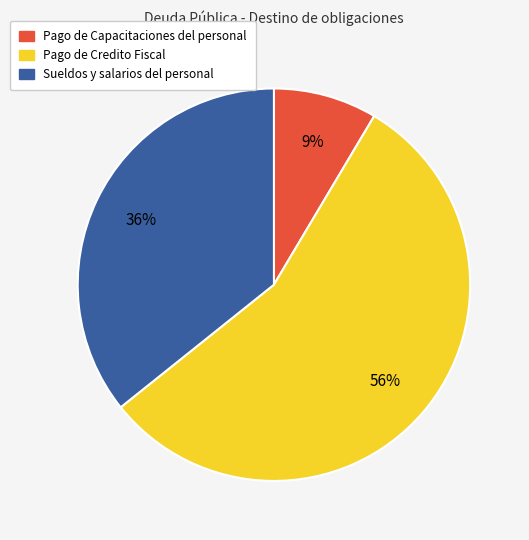

Which slice is the smallest?

Pago de Capacitaciones del personal